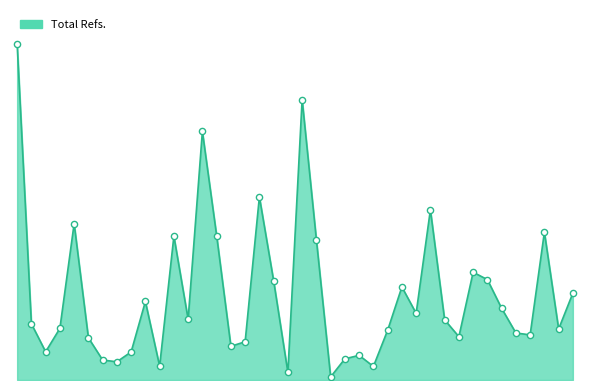

Is this an area chart (filled region under the line)?

Yes